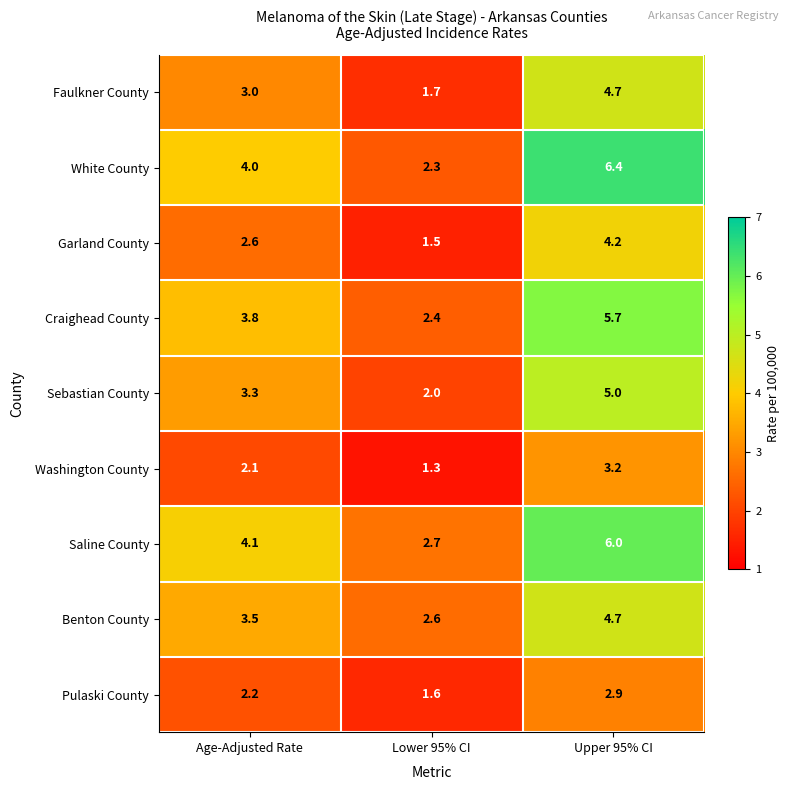

Reading right to left, transcribe all the data shown in this chart.

Faulkner County: 4.7	1.7	3.0
White County: 6.4	2.3	4.0
Garland County: 4.2	1.5	2.6
Craighead County: 5.7	2.4	3.8
Sebastian County: 5.0	2.0	3.3
Washington County: 3.2	1.3	2.1
Saline County: 6.0	2.7	4.1
Benton County: 4.7	2.6	3.5
Pulaski County: 2.9	1.6	2.2